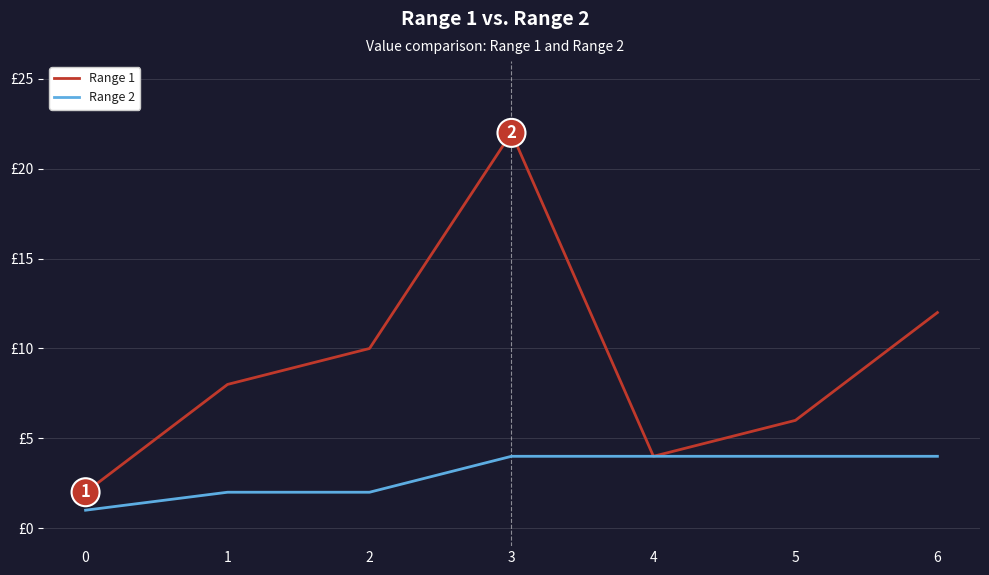

Read the Range 2 value at 0.

1